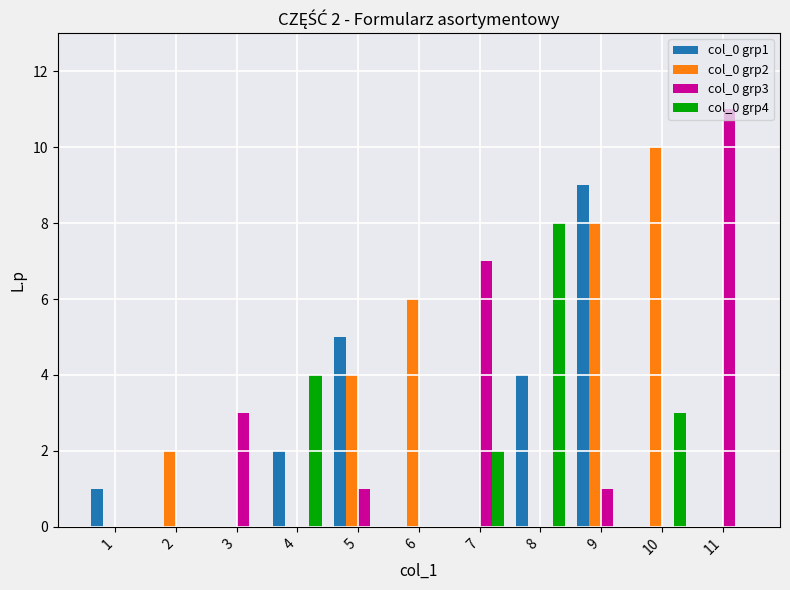

Reading left to right, list all the values displayed in this chart.

col_0 grp1: 1=1	2=0	3=0	4=2	5=5	6=0	7=0	8=4	9=9	10=0	11=0
col_0 grp2: 1=0	2=2	3=0	4=0	5=4	6=6	7=0	8=0	9=8	10=10	11=0
col_0 grp3: 1=0	2=0	3=3	4=0	5=1	6=0	7=7	8=0	9=1	10=0	11=11
col_0 grp4: 1=0	2=0	3=0	4=4	5=0	6=0	7=2	8=8	9=0	10=3	11=0